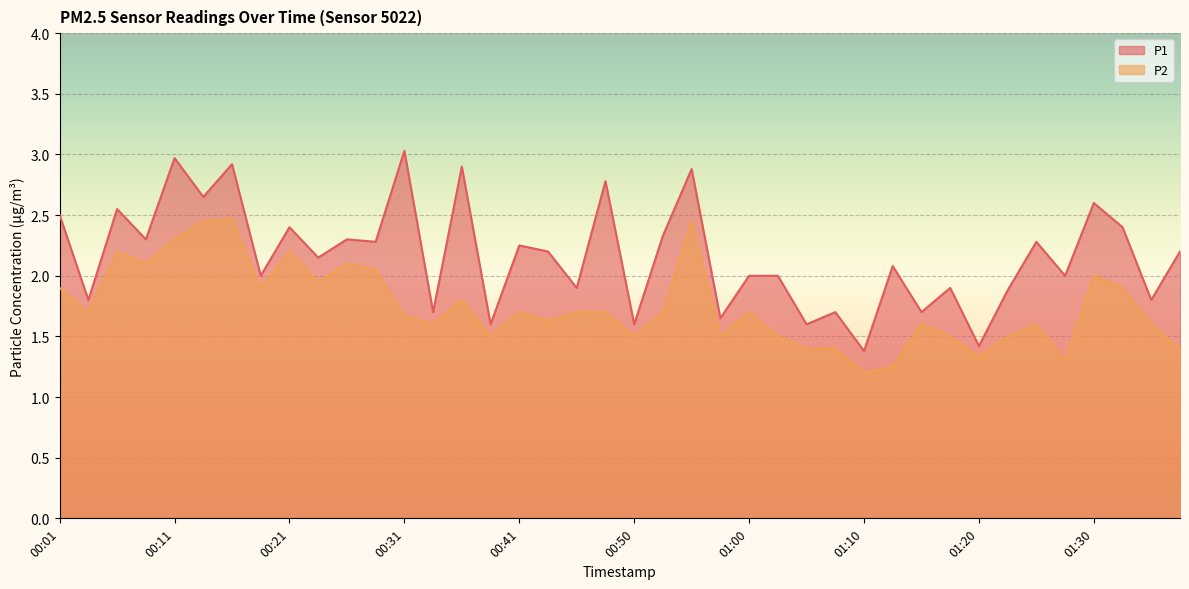

True or false: P2 and P1 cross at least once.

False